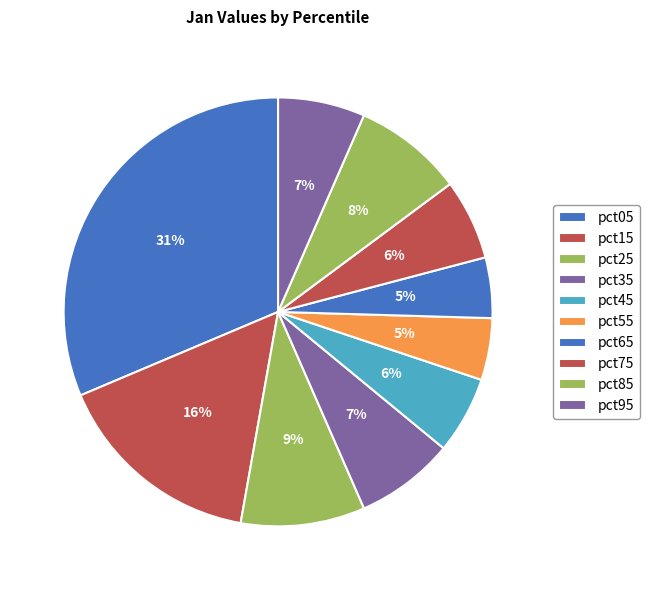

Which slice is the smallest?

pct65